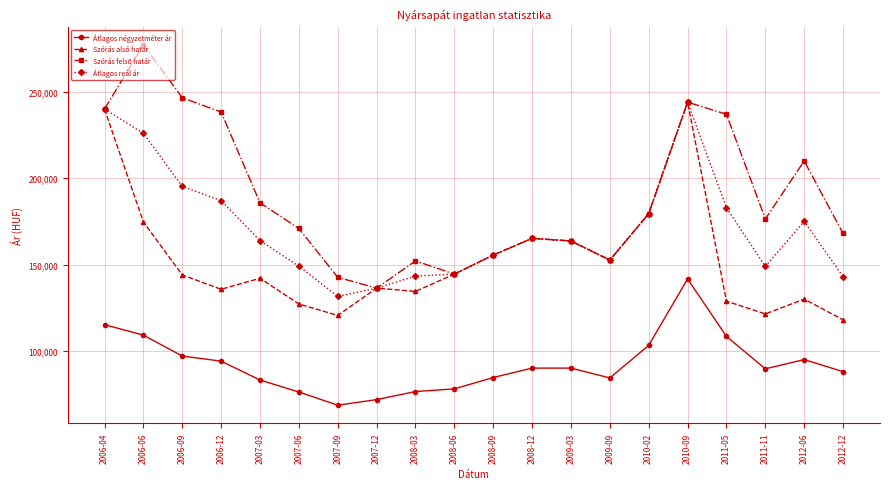

What is the label of the 15th point from the right?

2007-06